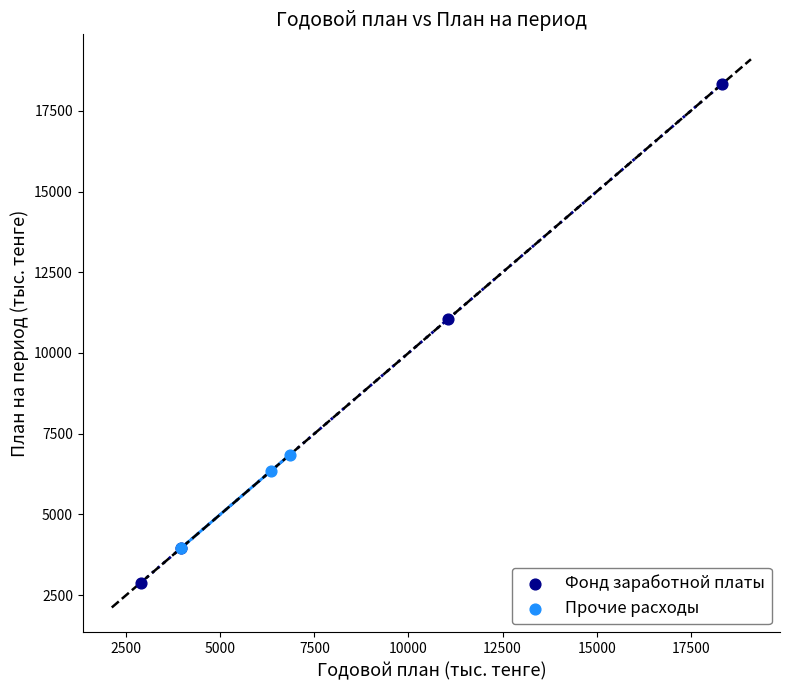

Which series reaches the minimum Y coordinate?

Фонд заработной платы